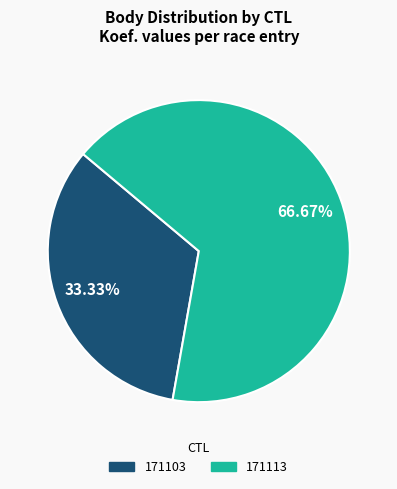

To the nearest percent, what is the average slice percentage?

50%